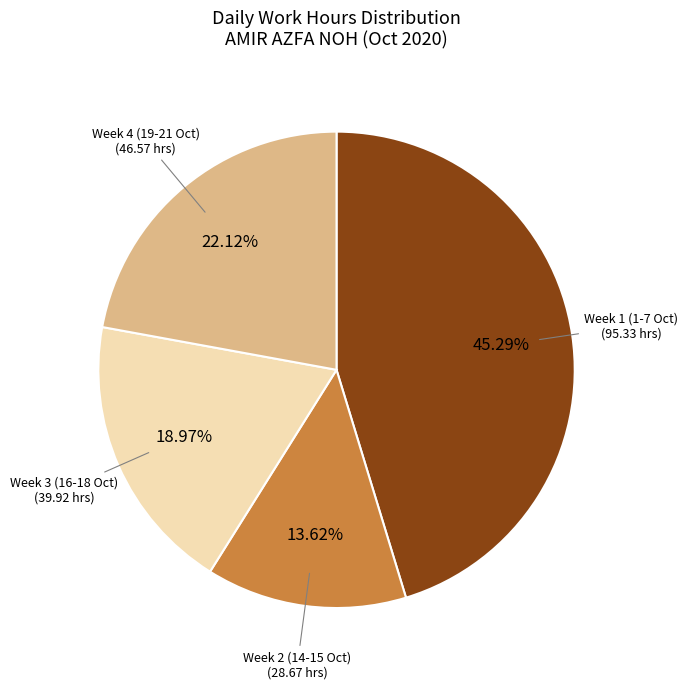

Is there any slice that represents more than half of the pie?

No